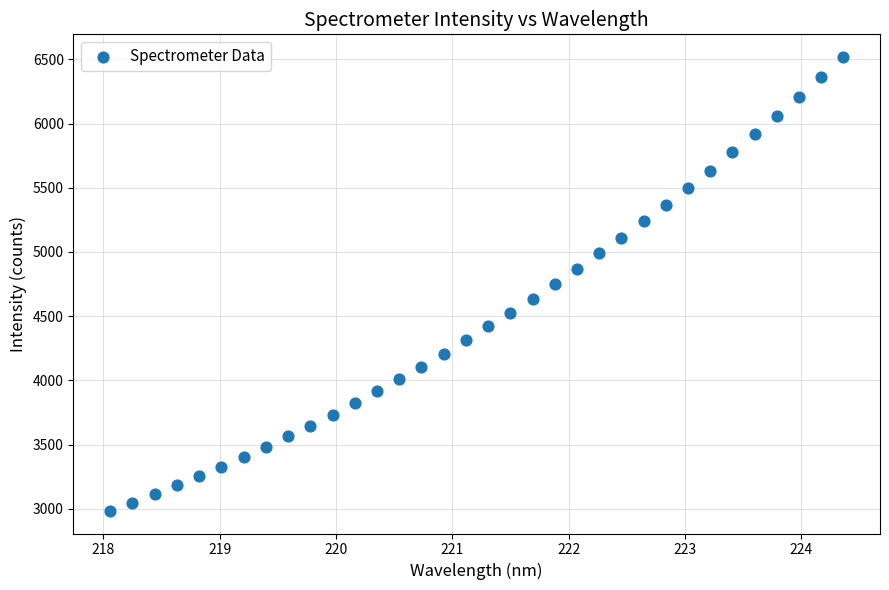

What is the range of X values (max minus min)?

6.3